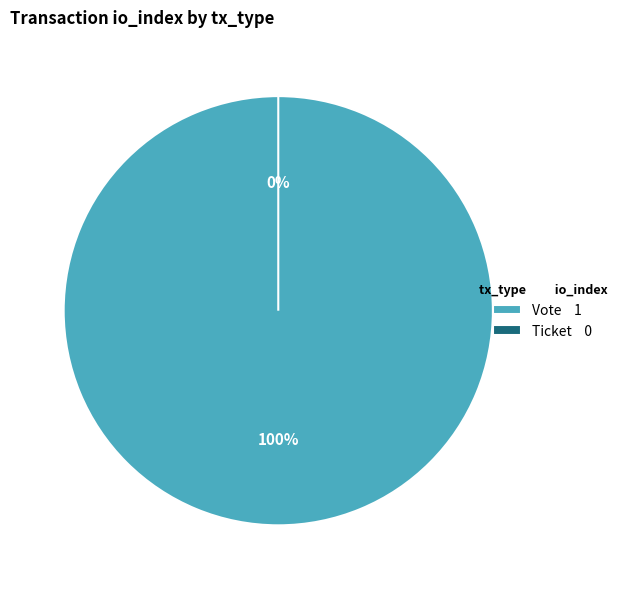

Do Vote and Ticket together represent more than half of the pie?

Yes